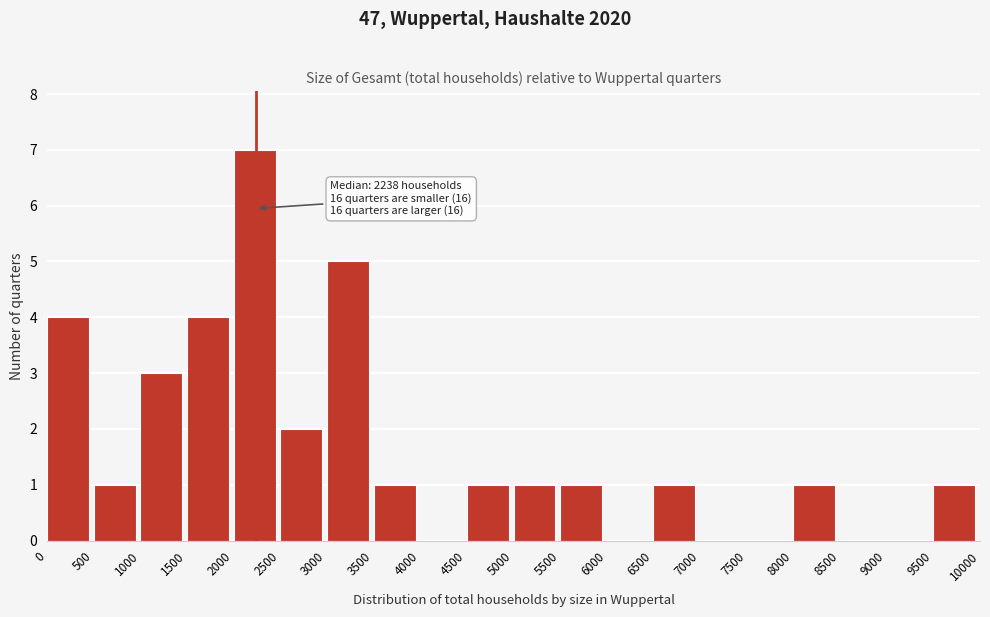

Which range on the x-axis has the tallest bar?

2000 to 2500